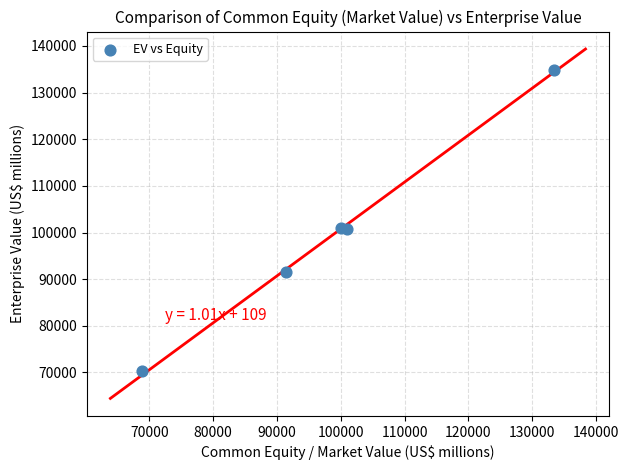

What is the average Y value?

99688